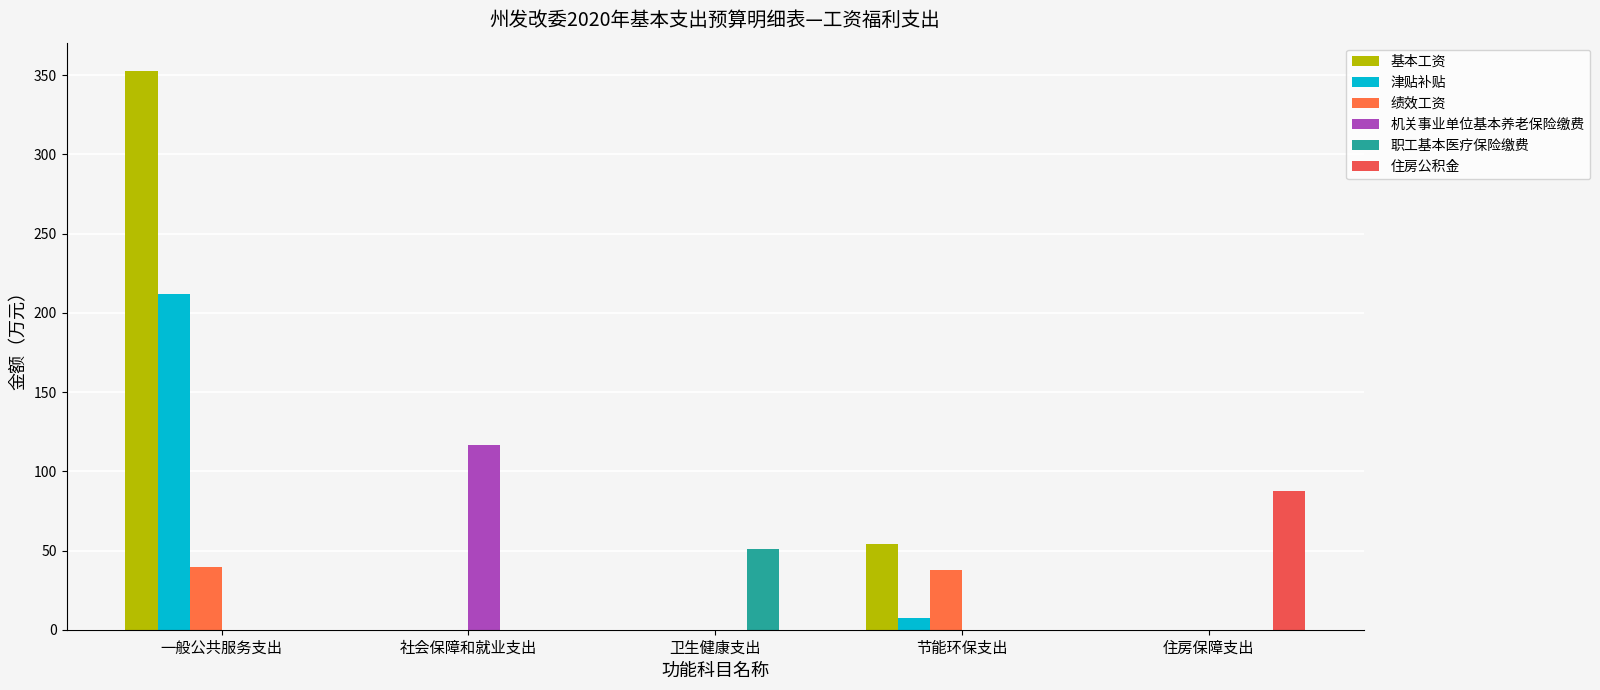

True or false: 住房公积金 has a value of 38.5 at 住房保障支出.

False